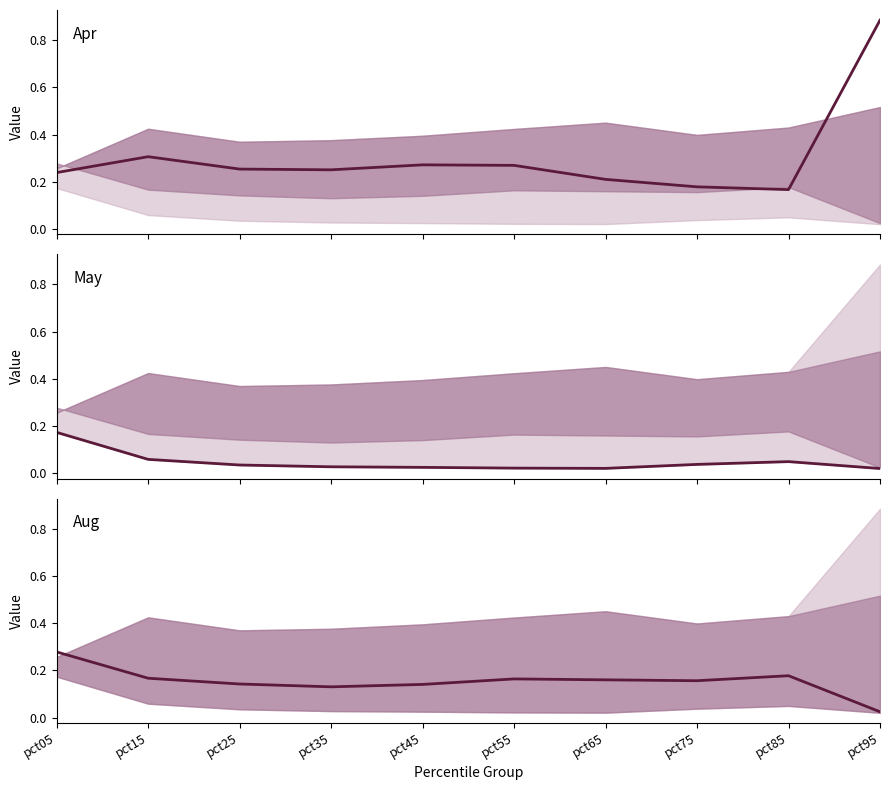

True or false: Apr and May cross at least once.

False